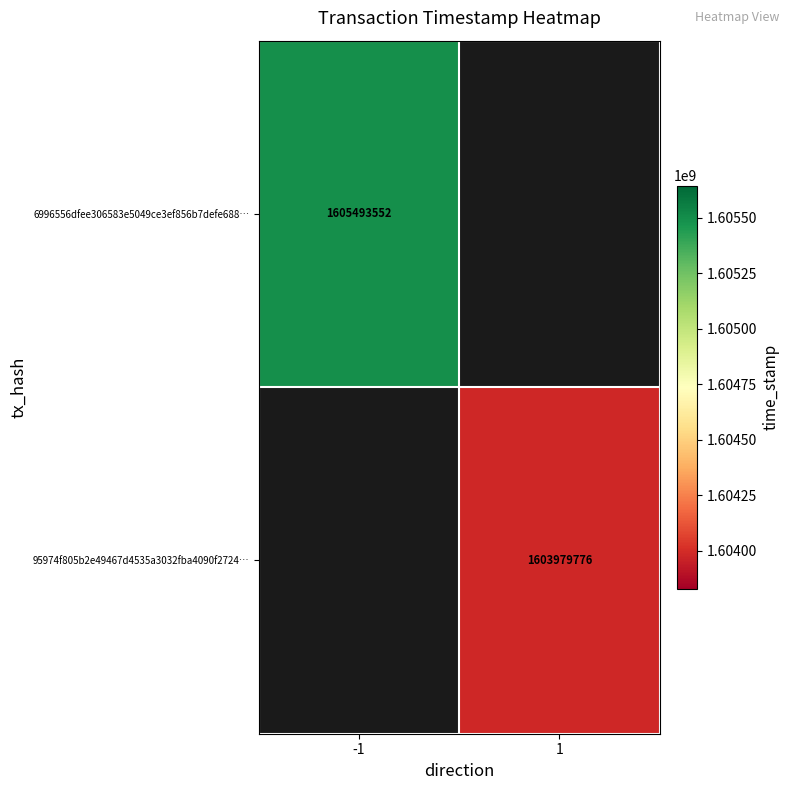

What is the greatest value displayed?

1605493552.0